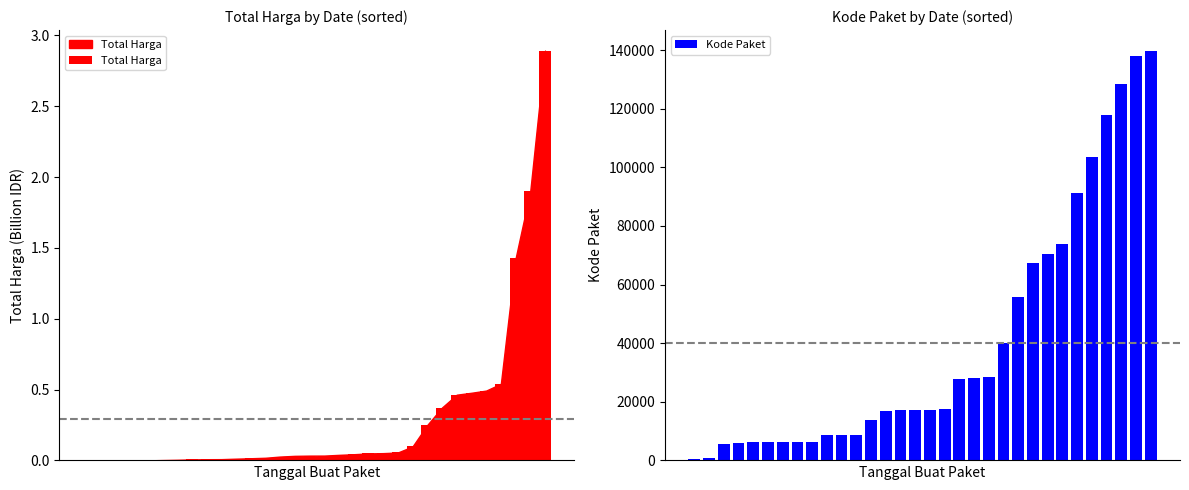

Reading left to right, list all the values displayed in this chart.

Total Harga: 0=0.0	1=0.0	2=0.0	3=0.0	4=0.0	5=0.0	6=0.0	7=0.0	8=0.0	9=0.0	10=0.0	11=0.0	12=0.0	13=0.0	14=0.0	15=0.0	16=0.0	17=0.0	18=0.0	19=0.0	20=0.1	21=0.1	22=0.1	23=0.3	24=0.4	25=0.5	26=0.5	27=0.5	28=0.5	29=1.4	30=1.9	31=2.9
Kode Paket: 0=464.0	1=675.0	2=5449.0	3=5997.0	4=6214.0	5=6246.0	6=6300.0	7=6350.0	8=6397.0	9=8530.0	10=8646.0	11=8668.0	12=13652.0	13=16823.0	14=17238.0	15=17272.0	16=17283.0	17=17509.0	18=27891.0	19=28271.0	20=28425.0	21=40112.0	22=55826.0	23=67279.0	24=70453.0	25=73894.0	26=91101.0	27=103541.0	28=117783.0	29=128516.0	30=137876.0	31=139817.0